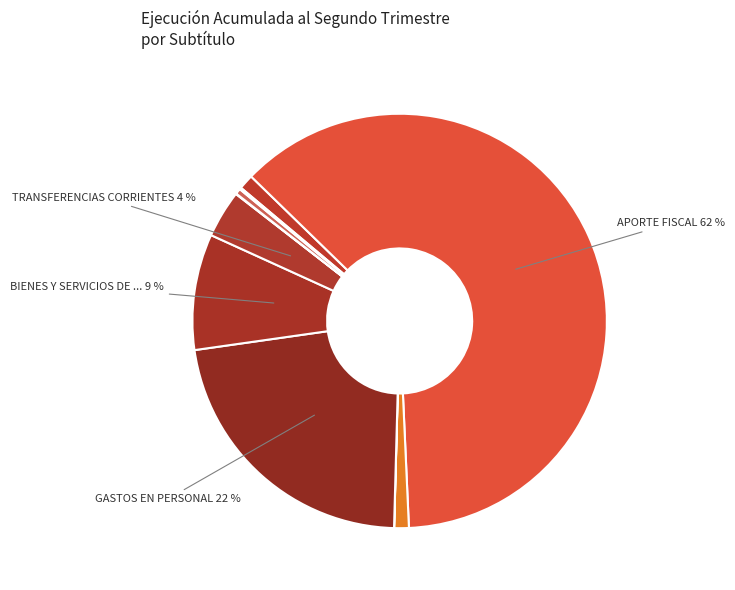

Does any single category account for the majority?

Yes